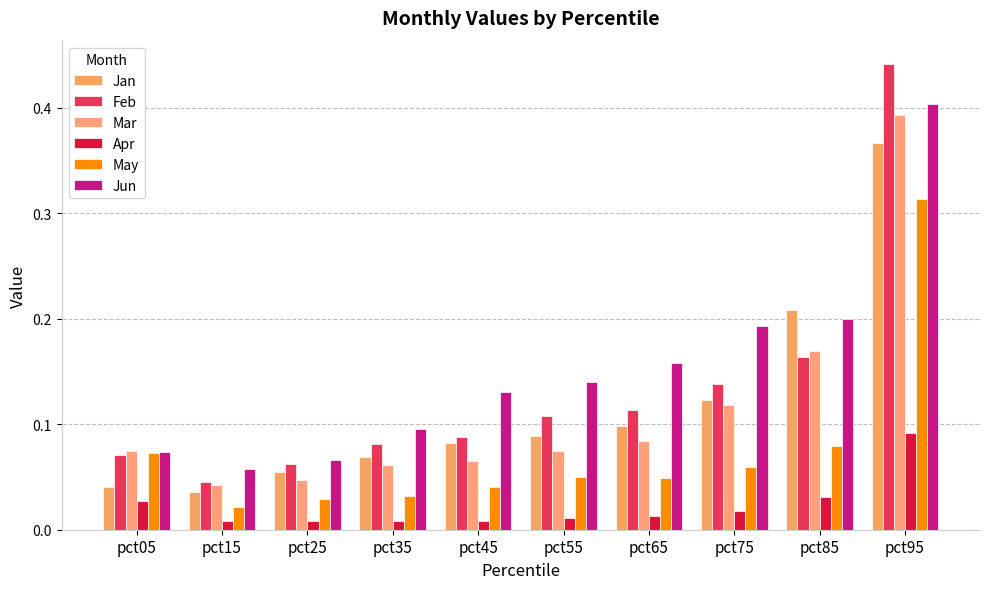

Is it true that Mar equals 0.1 at pct55?

True